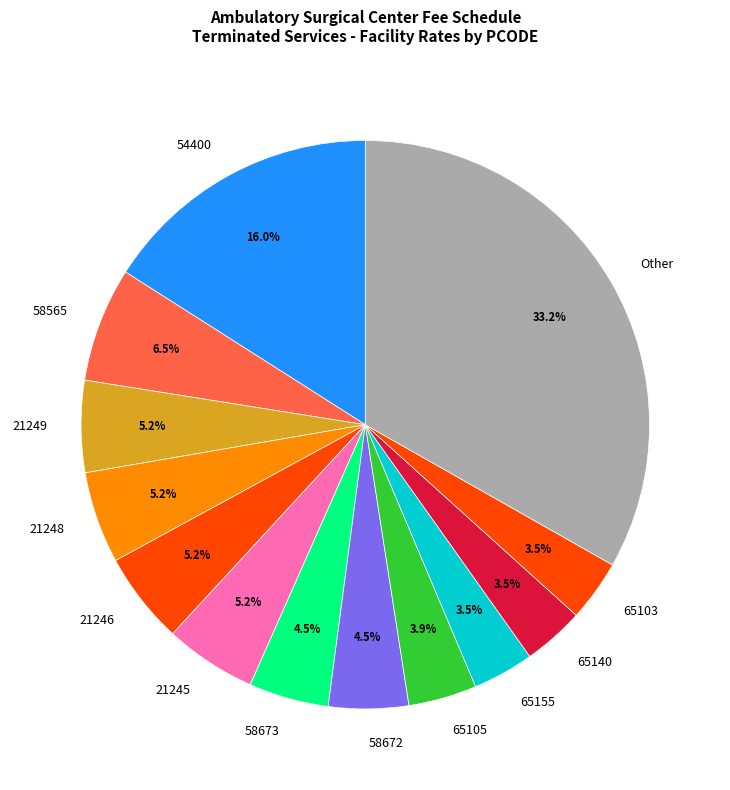

The 21248 slice represents 5% of the pie. True or false?

True